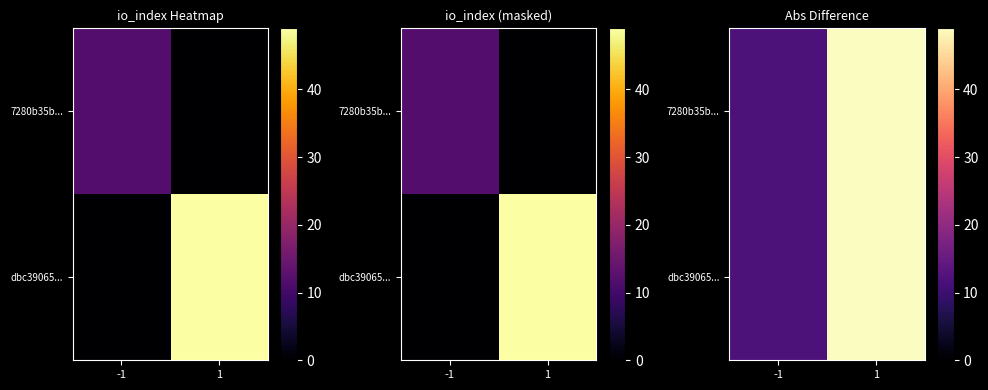

How many categories are shown in the chart?

2